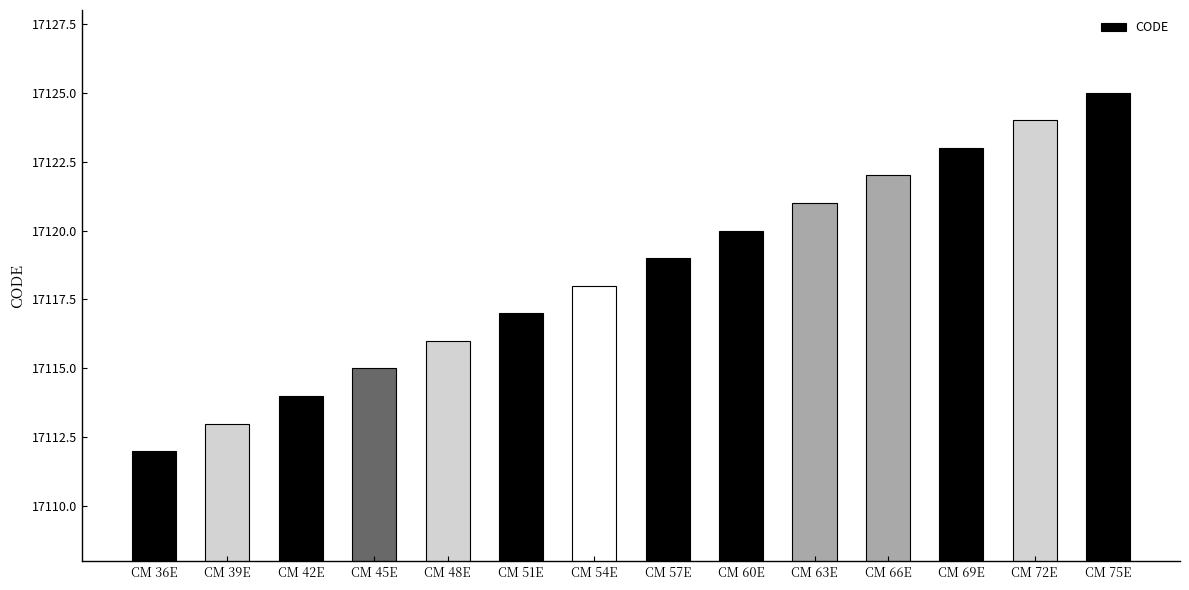

True or false: the data shows 17116 at CM 48E.

True